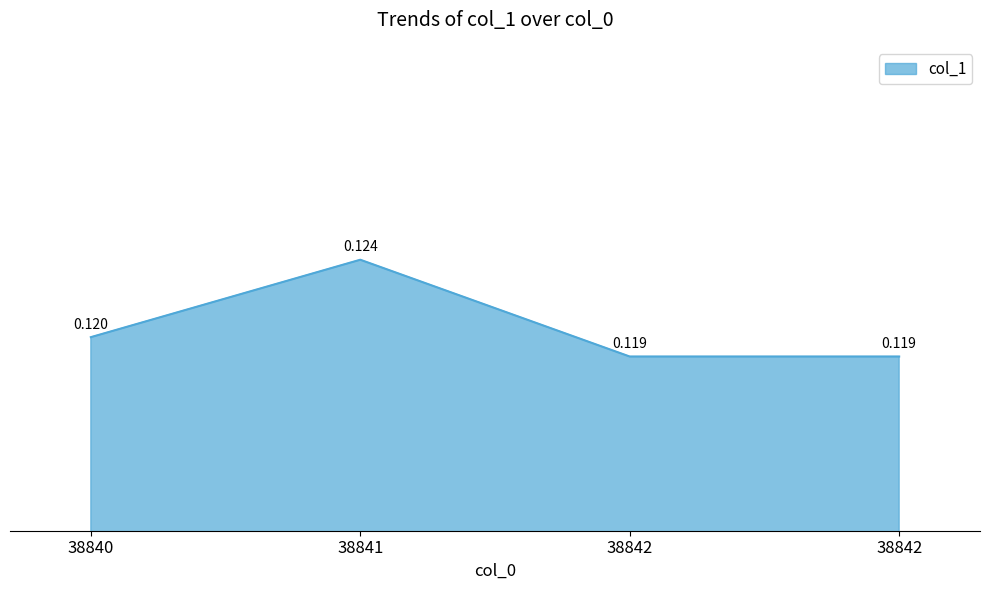

Which category has the highest value across all series?

38841